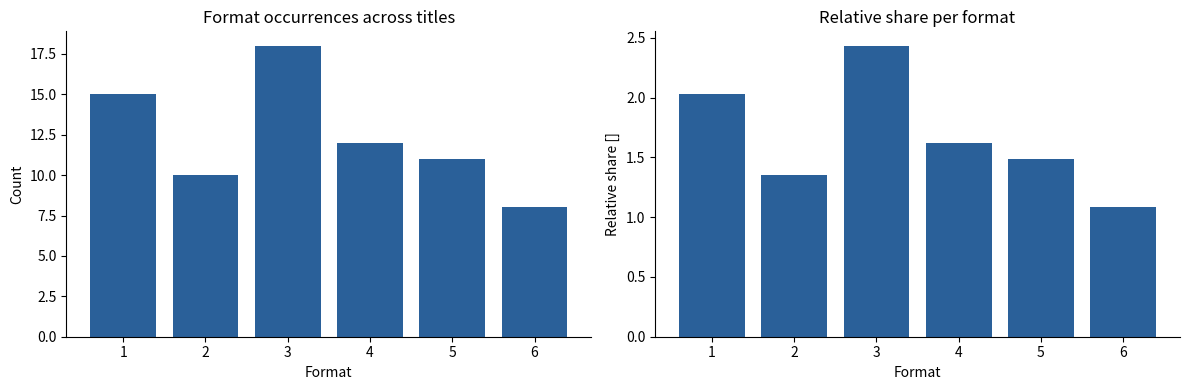

What is the difference between the highest and lowest values at 5?

9.5